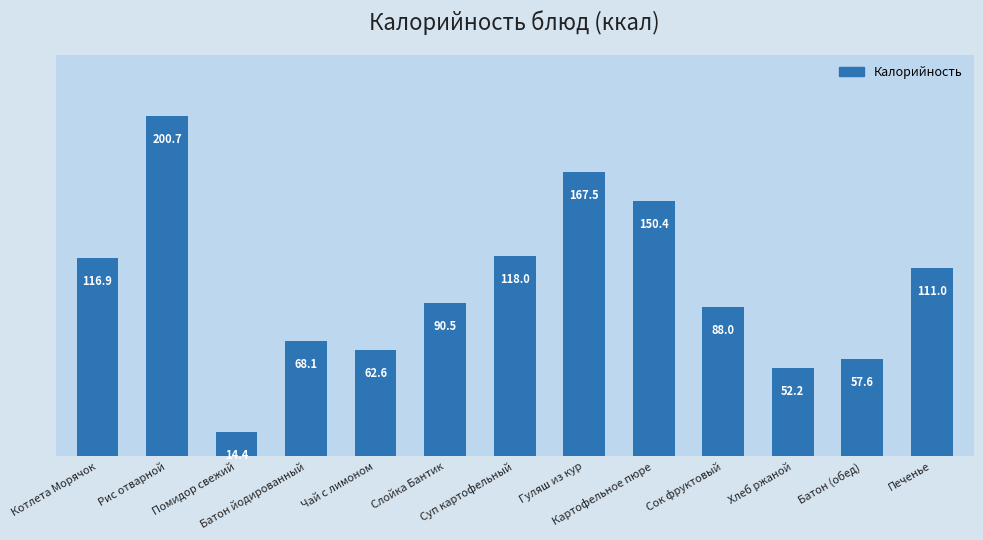

How many bars are there in total?

13